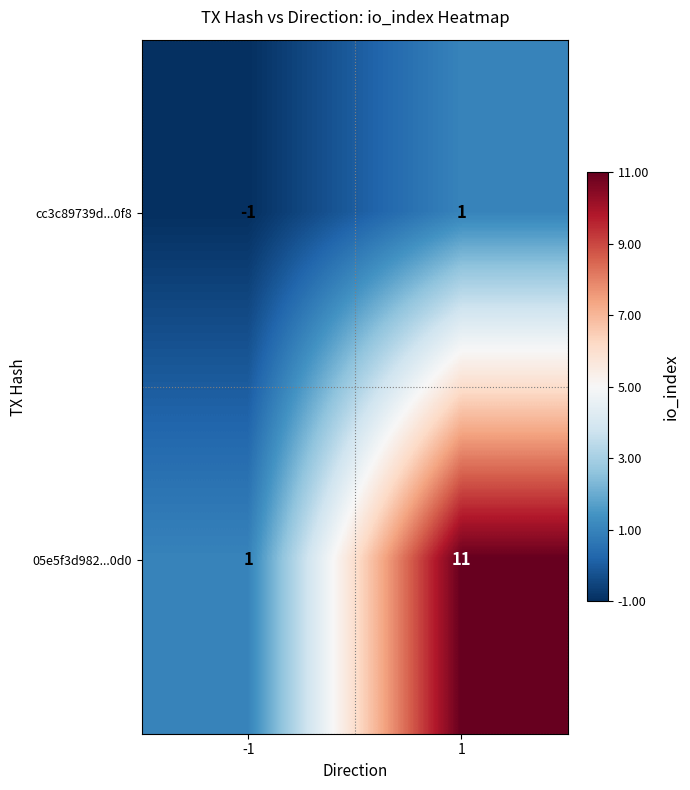

What is the difference between the highest and lowest values at 1?

10